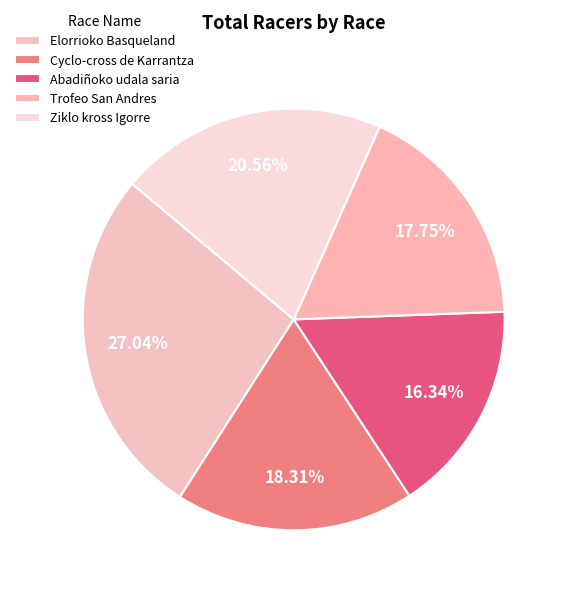

Which has a higher value, Trofeo San Andres or Ziklo kross Igorre?

Ziklo kross Igorre